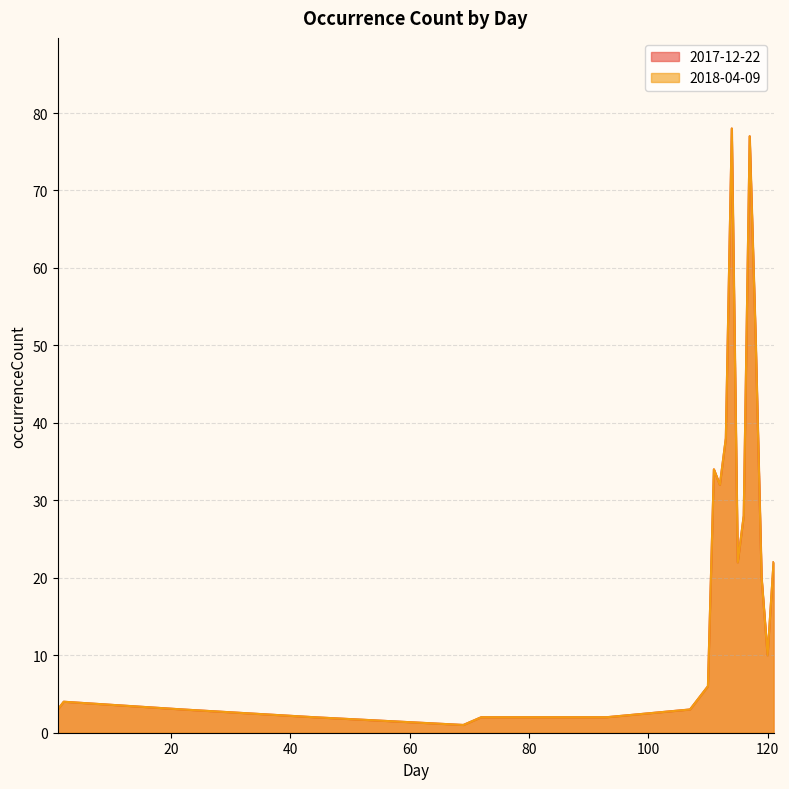

Which series has the widest spread of values?

2017-12-22